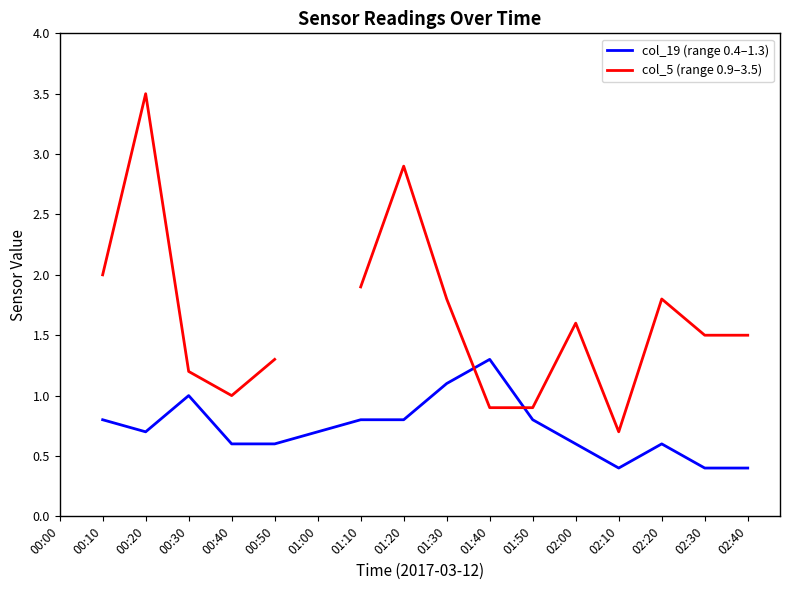

Which series has the largest total across all categories?

col_5 (0.784)